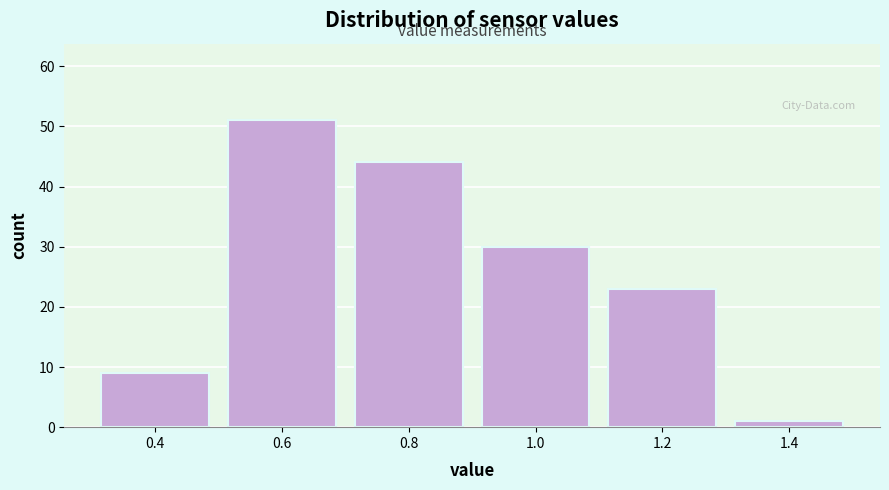

Reading left to right, transcribe this chart: for each bar, give the range it covers on the x-axis and its height. The values are not printed on the chart, so give them approximately, as read against the axis.

0.3 to 0.5: 9
0.5 to 0.7: 51
0.7 to 0.9: 44
0.9 to 1.1: 30
1.1 to 1.3: 23
1.3 to 1.5: 1